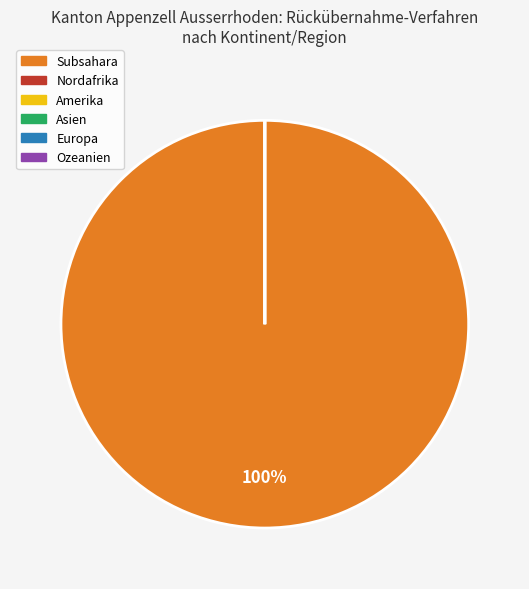

Is it true that Asien is 14% of the pie?

False